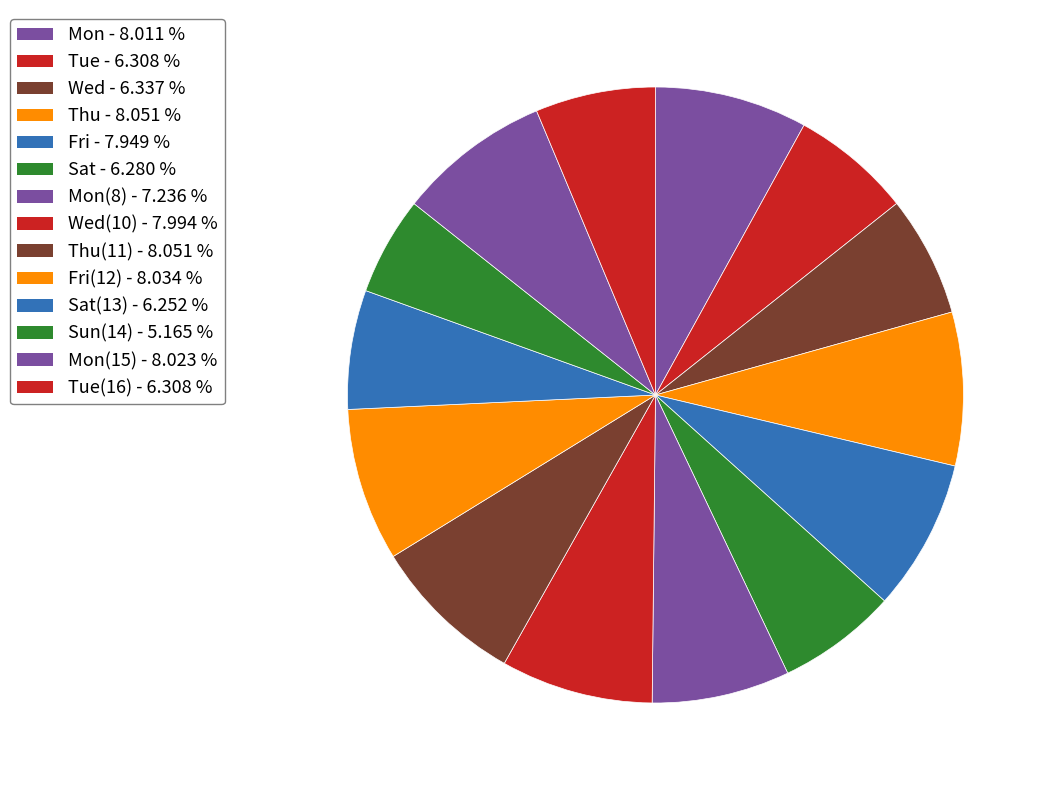

Rank the categories by value from lowest to highest.

Sun(14), Sat(13), Sat, Tue, Tue(16), Wed, Mon(8), Fri, Wed(10), Mon, Mon(15), Fri(12), Thu, Thu(11)